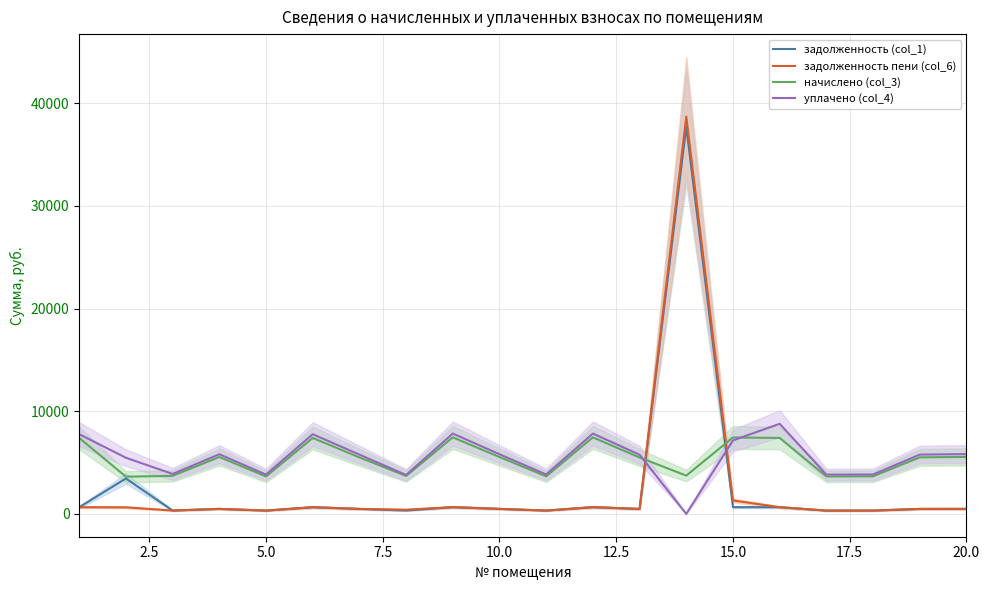

What is the highest value of the начислено (col_3) series?

7455.7